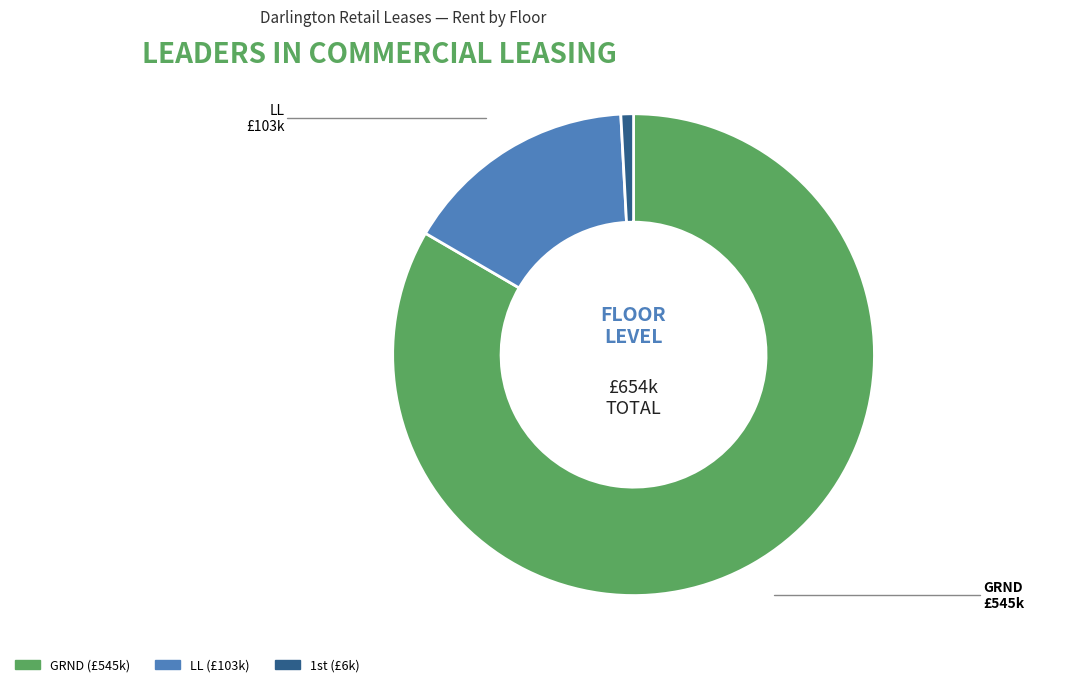

Is there any slice that represents more than half of the pie?

Yes